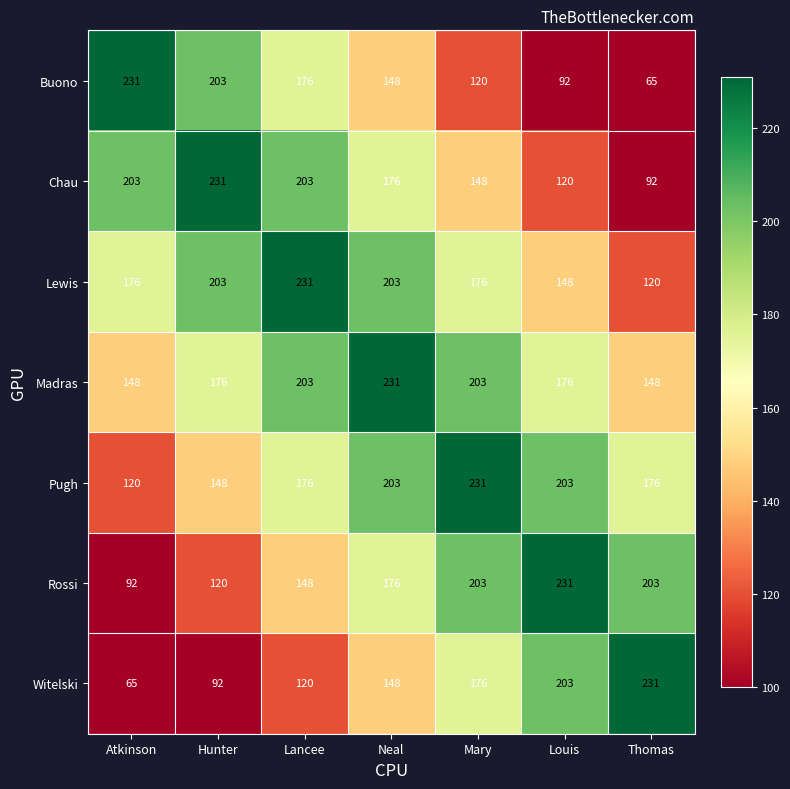

Which series changed the most between Lancee and Louis?

Buono